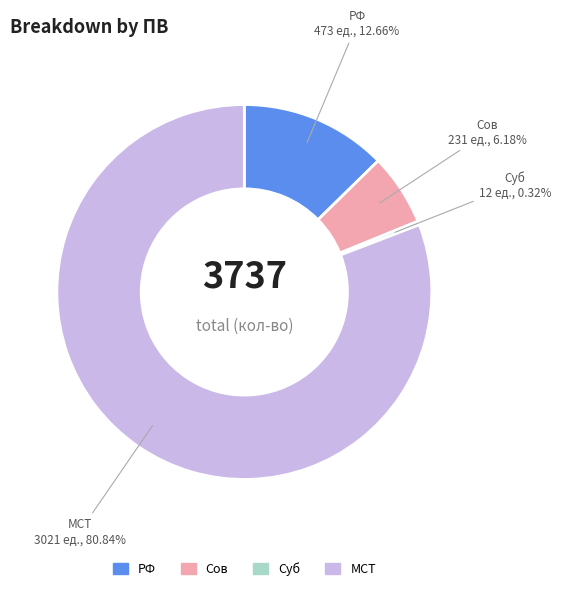

Rank the categories by value from lowest to highest.

Суб, Сов, РФ, МСТ